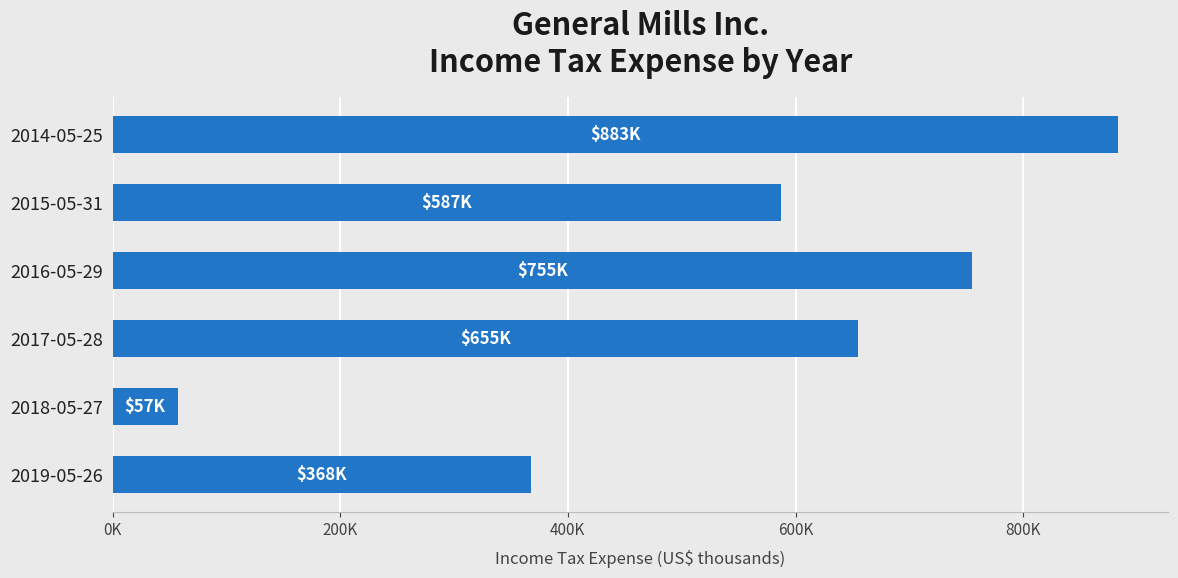

Which label corresponds to the largest value in the chart?

2014-05-25